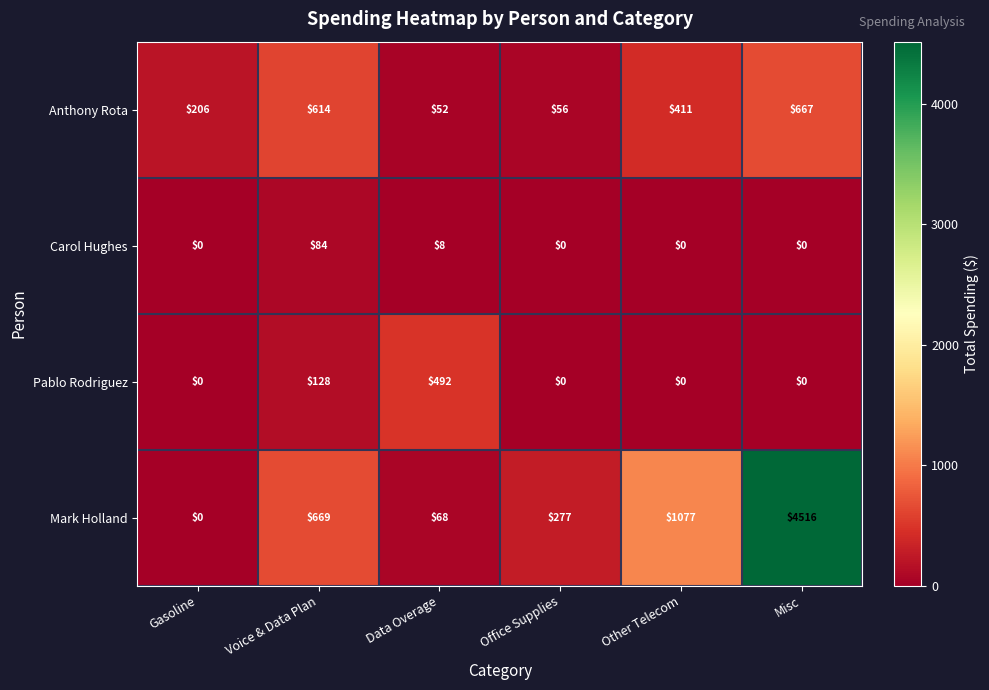

What is the sum of all Anthony Rota values?

2006